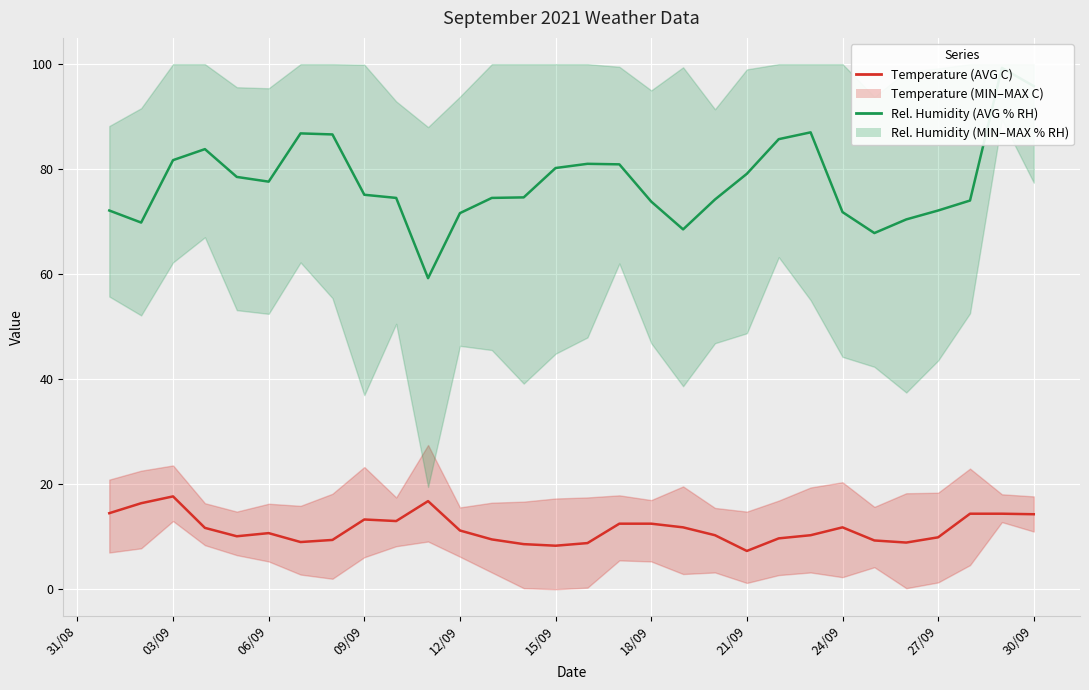

What is the average value of the Temperature (AVG C) series?

11.4